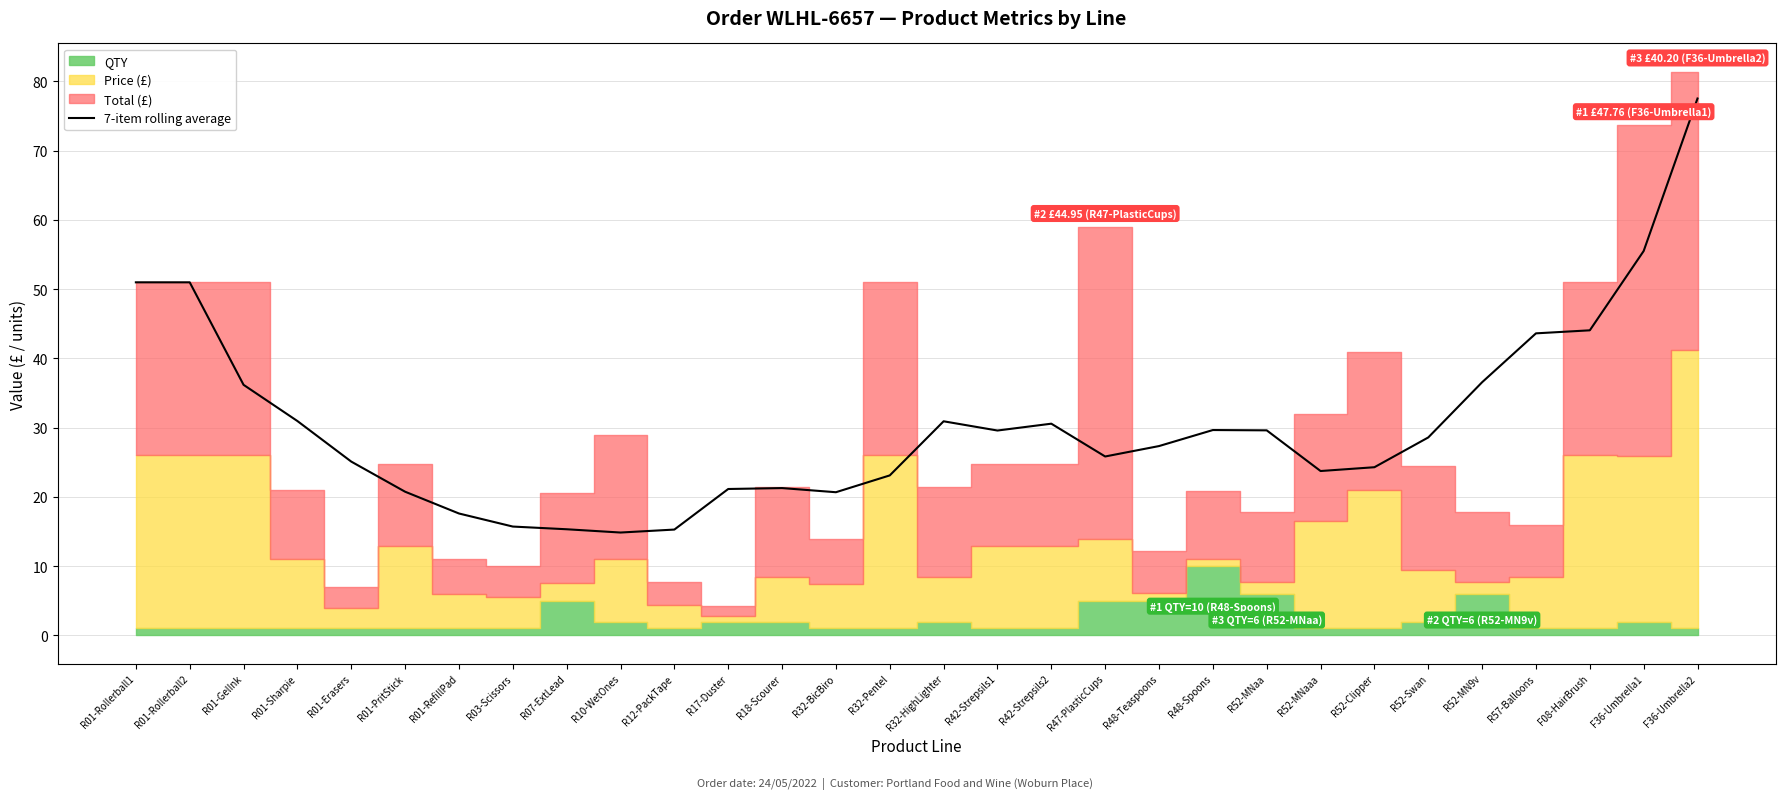

How many points are higher than both their immediate neighbors (excluding endpoints)?

4